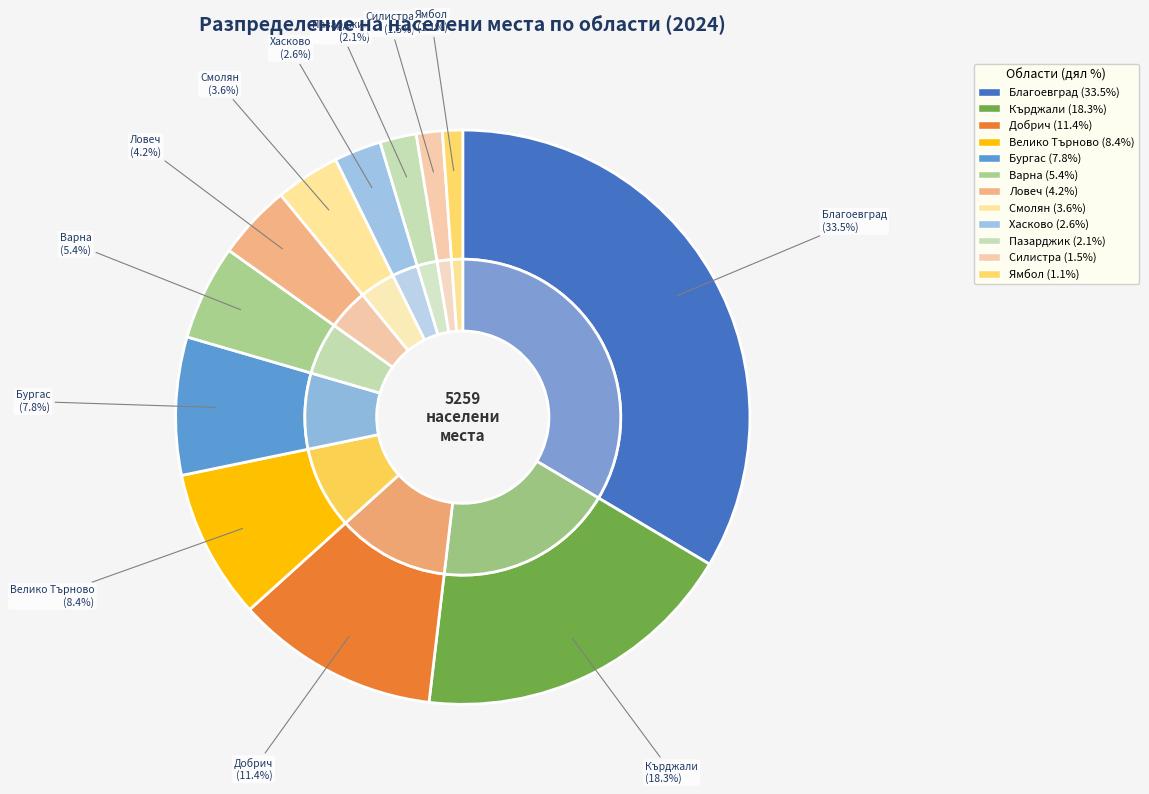

What percentage is the обл. Пазарджик slice, to the nearest percent?

2%